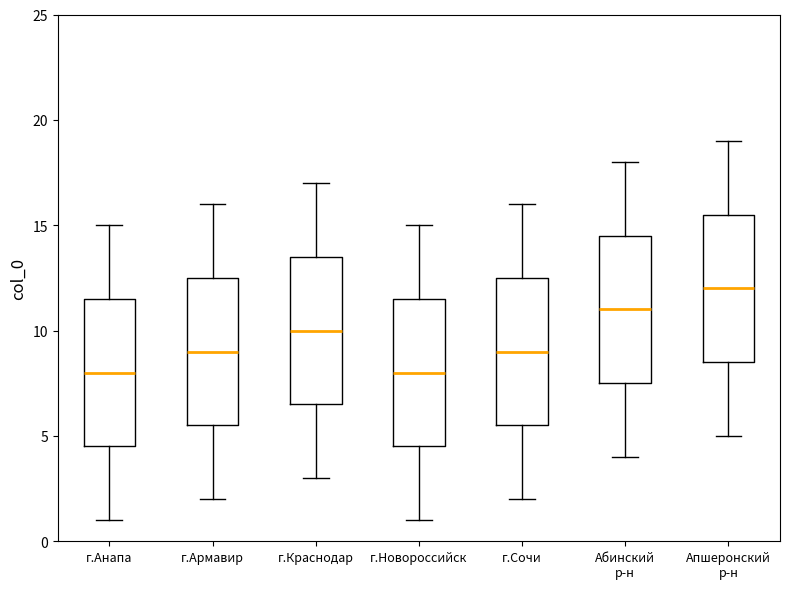

Reading left to right, transcribe this box plot: for each box, give where its median line is, the range the box spans, and where its two whiskers end, as read against the y-axis. The values are not printed on the chart, so give them approximately, as read against the axis.

г.Анапа: median 8.0, box 4.5 to 11.5, whiskers 1.0 to 15.0
г.Армавир: median 9.0, box 5.5 to 12.5, whiskers 2.0 to 16.0
г.Краснодар: median 10.0, box 6.5 to 13.5, whiskers 3.0 to 17.0
г.Новороссийск: median 8.0, box 4.5 to 11.5, whiskers 1.0 to 15.0
г.Сочи: median 9.0, box 5.5 to 12.5, whiskers 2.0 to 16.0
Абинский р-н: median 11.0, box 7.5 to 14.5, whiskers 4.0 to 18.0
Апшеронский р-н: median 12.0, box 8.5 to 15.5, whiskers 5.0 to 19.0